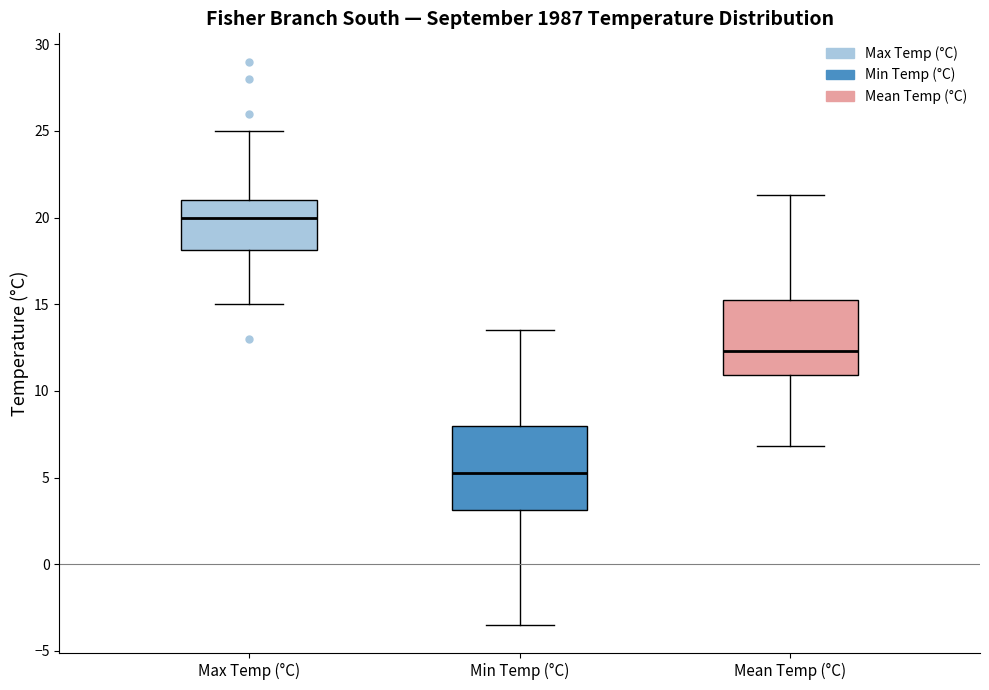

Where does the lower whisker of the box for Max Temp (°C) end on the y-axis? The values are not printed on the chart, so give them approximately, as read against the axis.

15.0